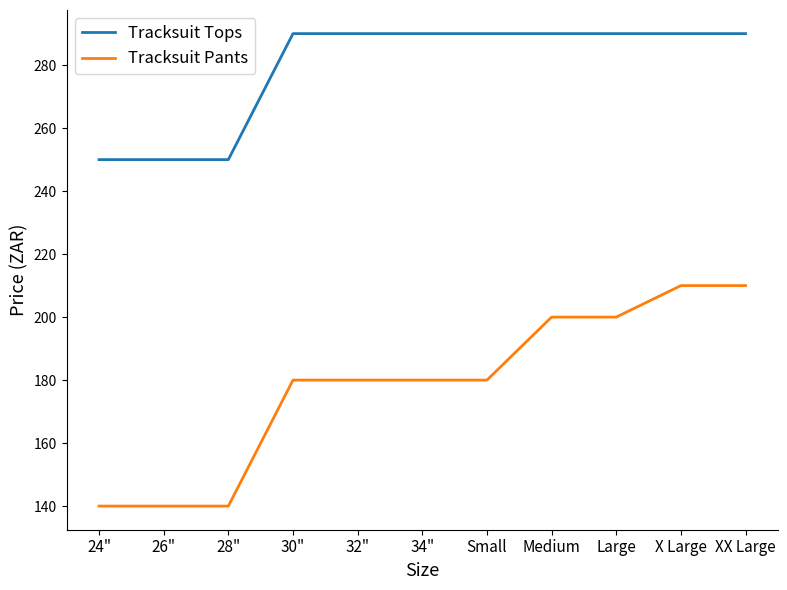

Does the chart have visible grid lines?

No